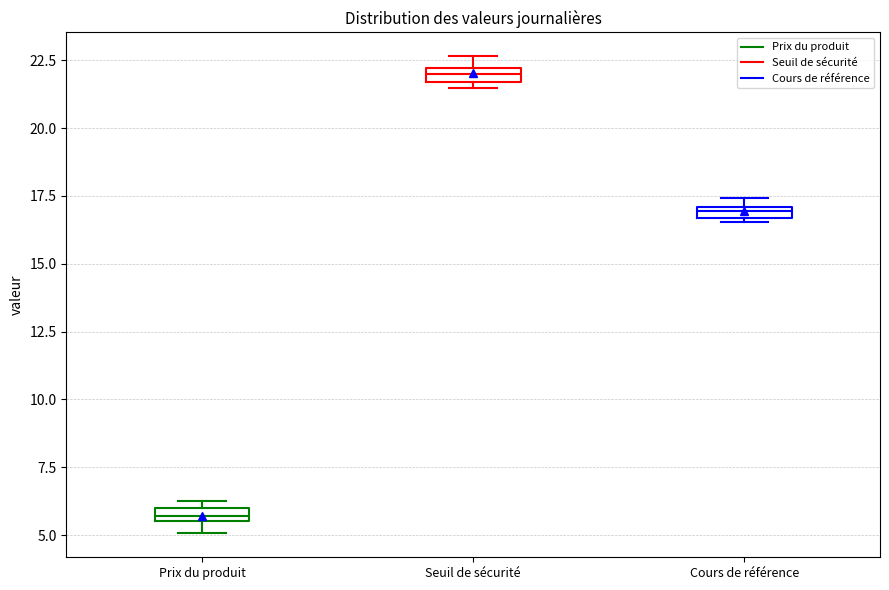

Where is the lower edge of the box for Prix du produit on the y-axis? The values are not printed on the chart, so give them approximately, as read against the axis.

5.5